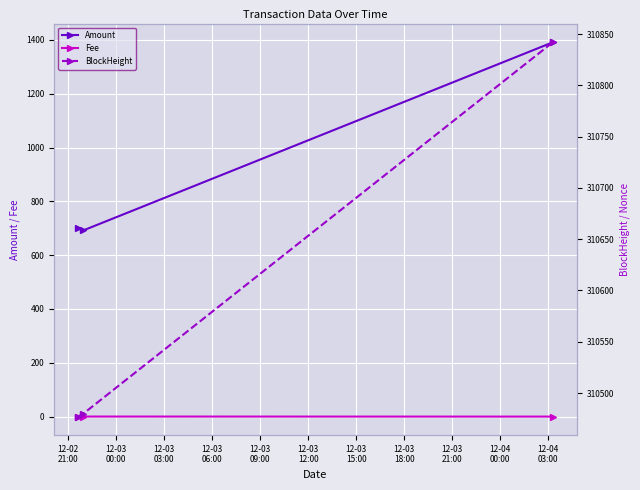

What is the maximum value for Amount?

1391.4